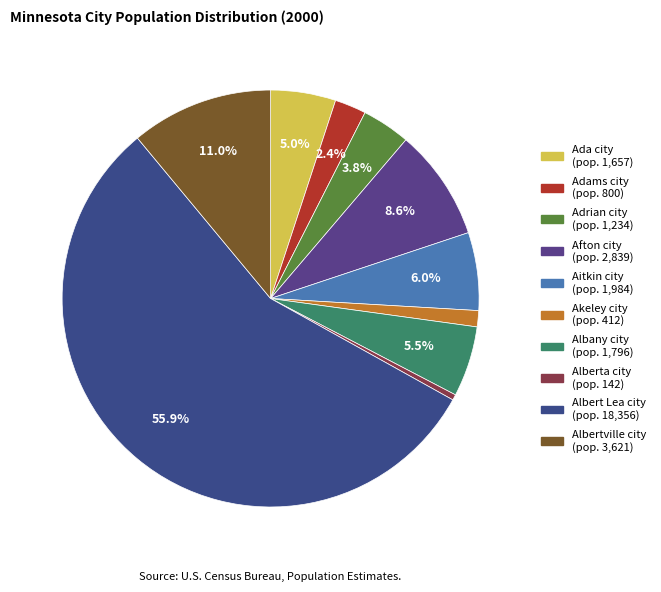

Rank the categories by value from lowest to highest.

Alberta city, Akeley city, Adams city, Adrian city, Ada city, Albany city, Aitkin city, Afton city, Albertville city, Albert Lea city